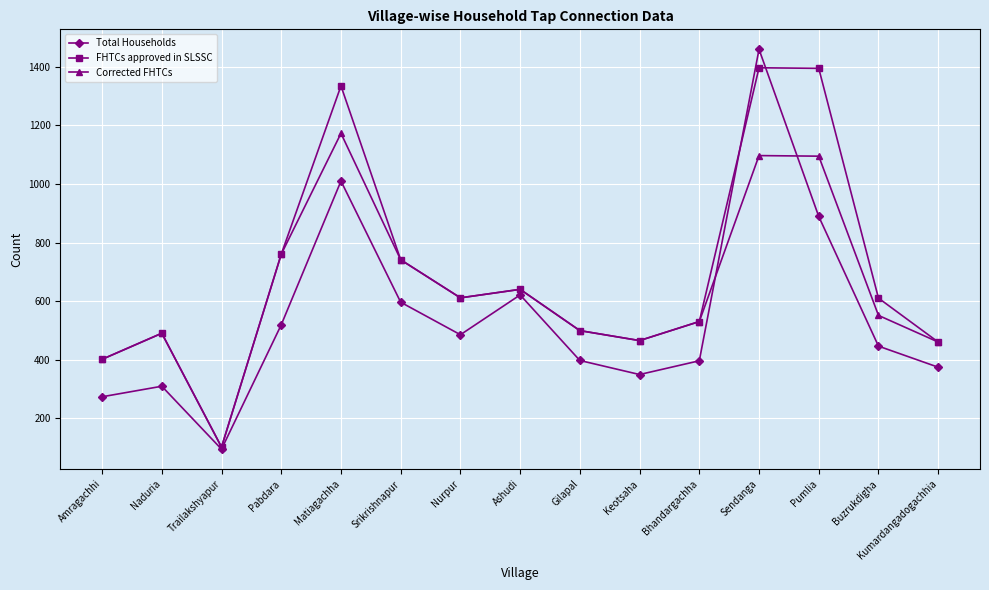

What is the total value across all series at Pumlia?

3379